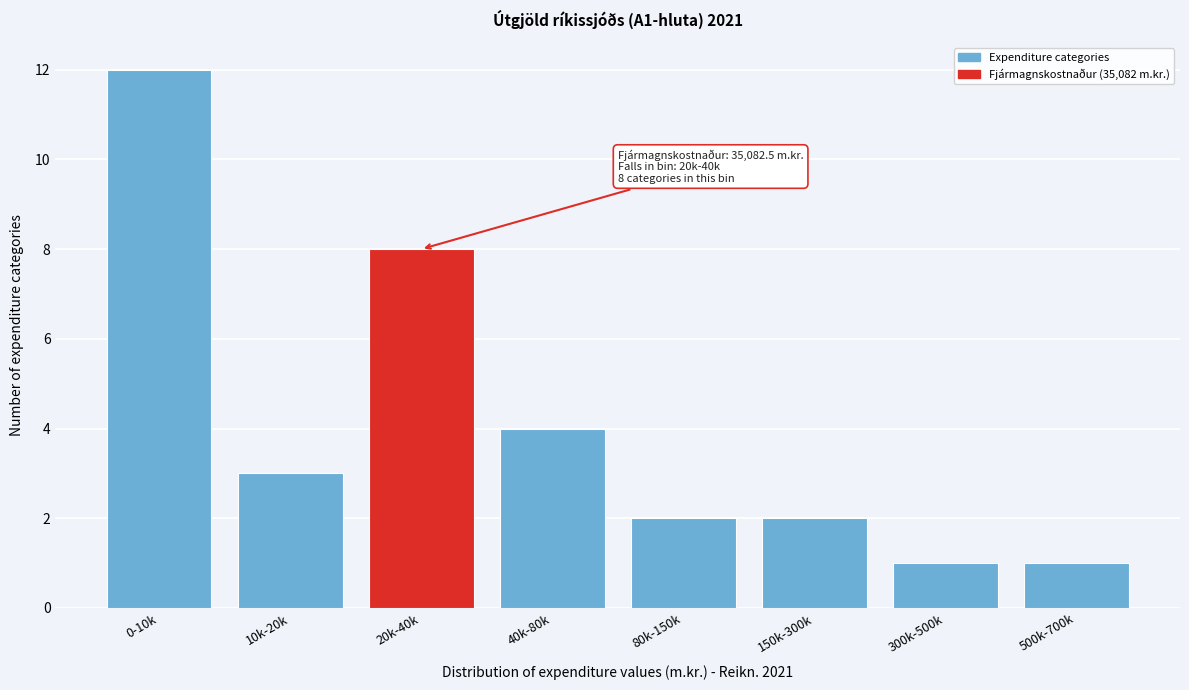

Reading left to right, list all the values displayed in this chart.

12	3	8	4	2	2	1	1